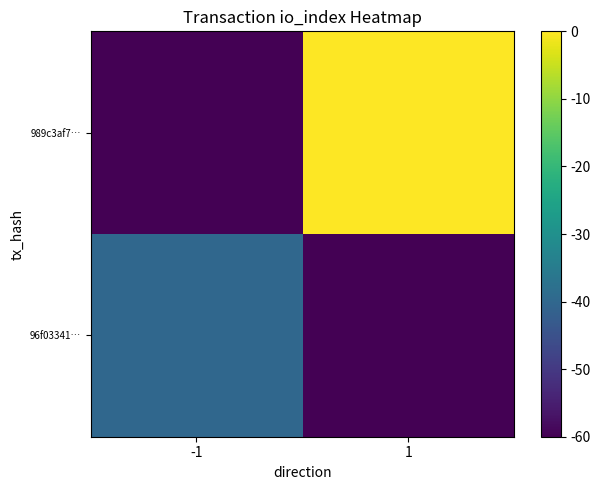

Reading left to right, transcribe all the data shown in this chart.

96f03341…: -1=-40	1=-60
989c3af7…: -1=-60	1=0